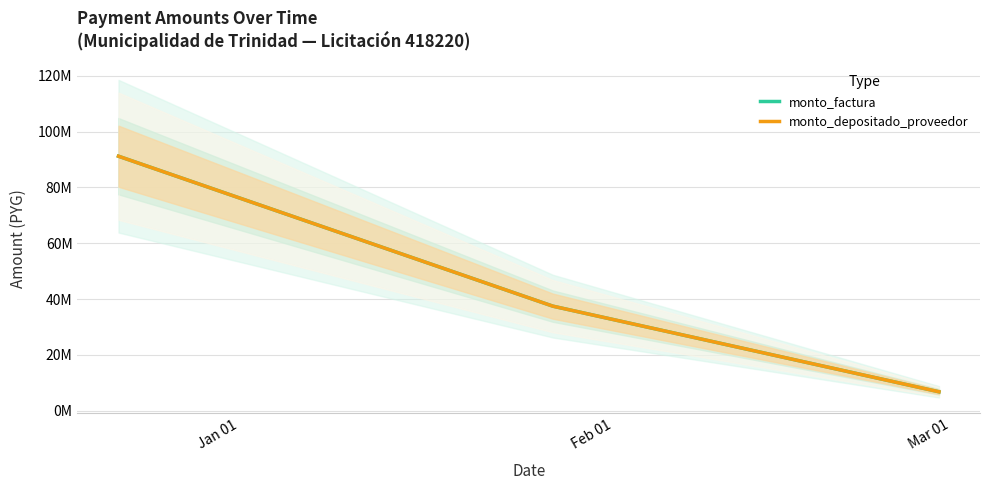

Reading right to left, extract all data points from this chart.

monto_factura: 6772500	37466642	91210858
monto_depositado_proveedor: 6772500	37466642	91210858